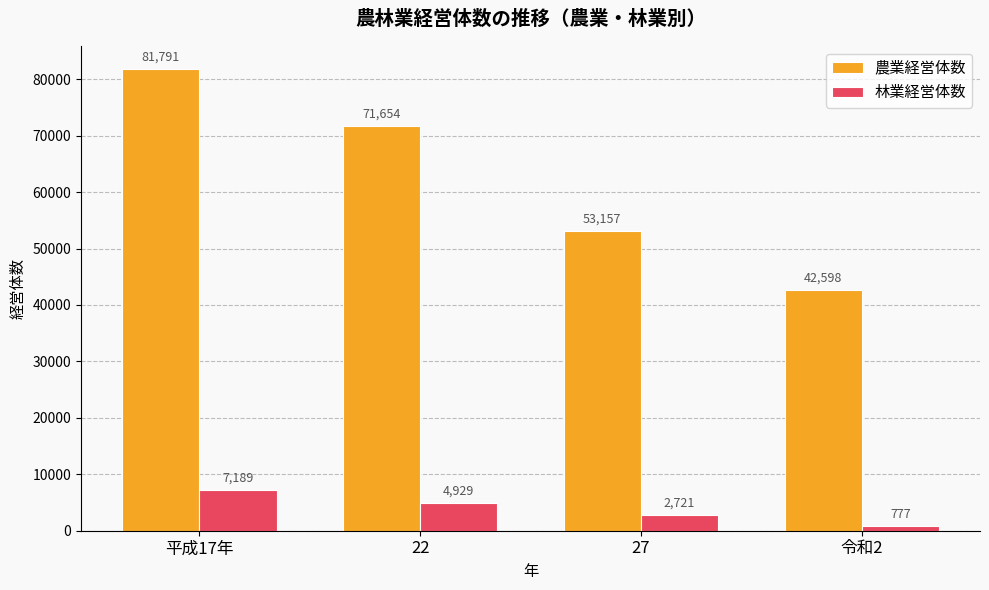

At which category is the sum across all series the highest?

平成17年